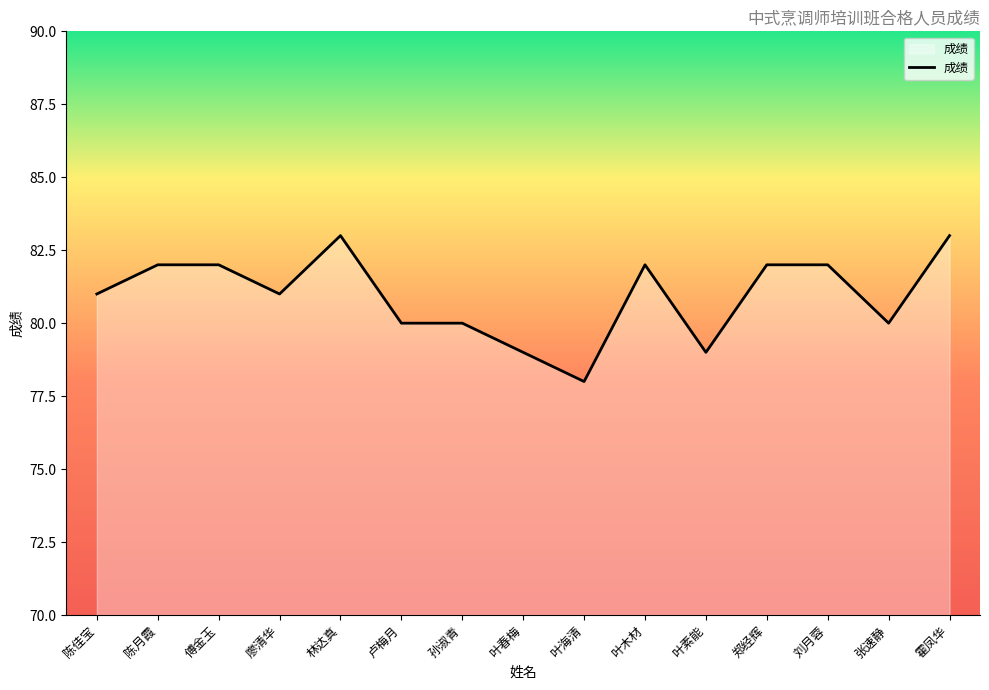

Reading right to left, list all the values displayed in this chart.

83	80	82	82	79	82	78	79	80	80	83	81	82	82	81